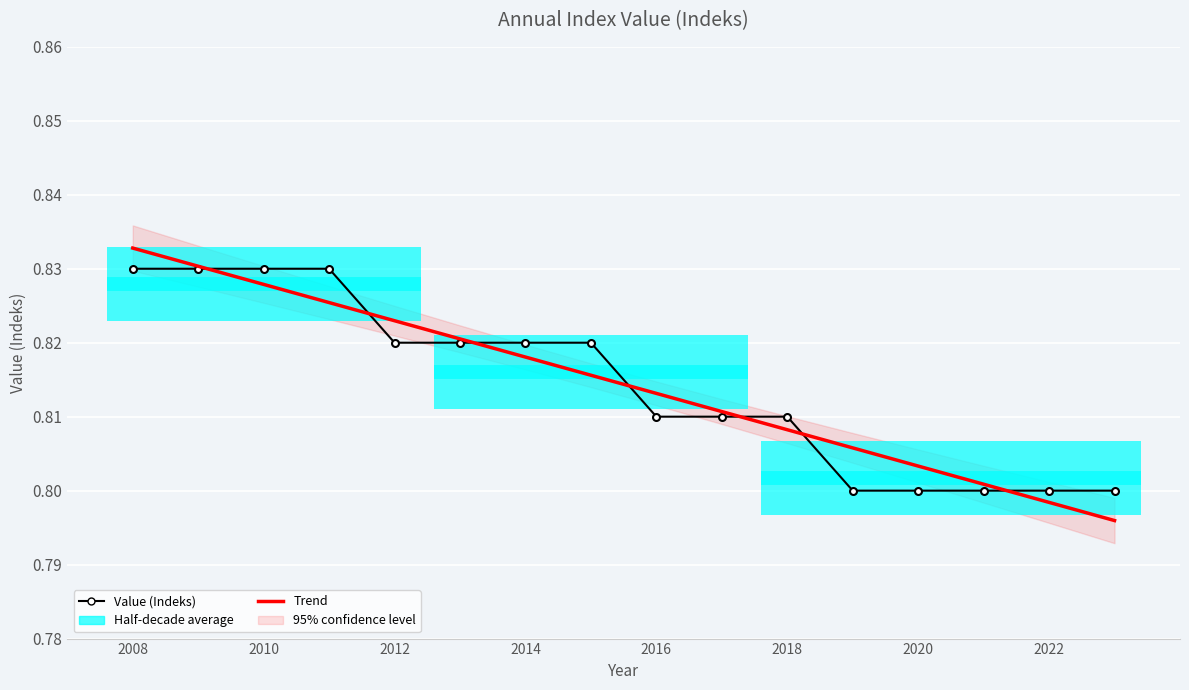

The value of Trend at 2022 is 0.8. True or false?

True